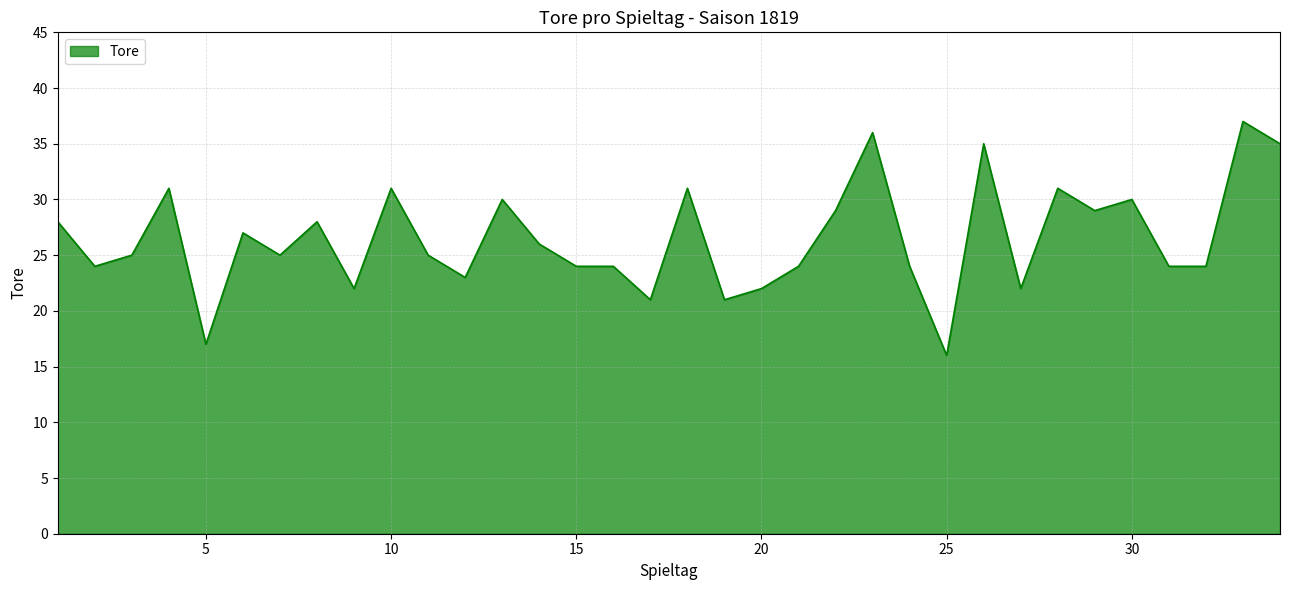

What is the minimum value shown in the chart?

16